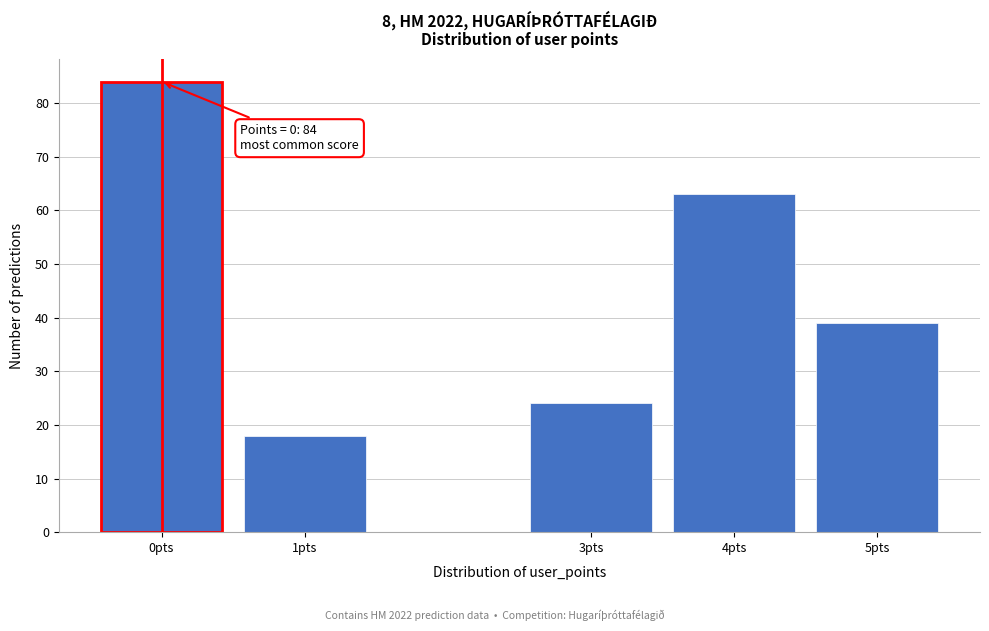

Reading right to left, what are all the values shown in this chart?

5pts=39	4pts=63	3pts=24	1pts=18	0pts=84